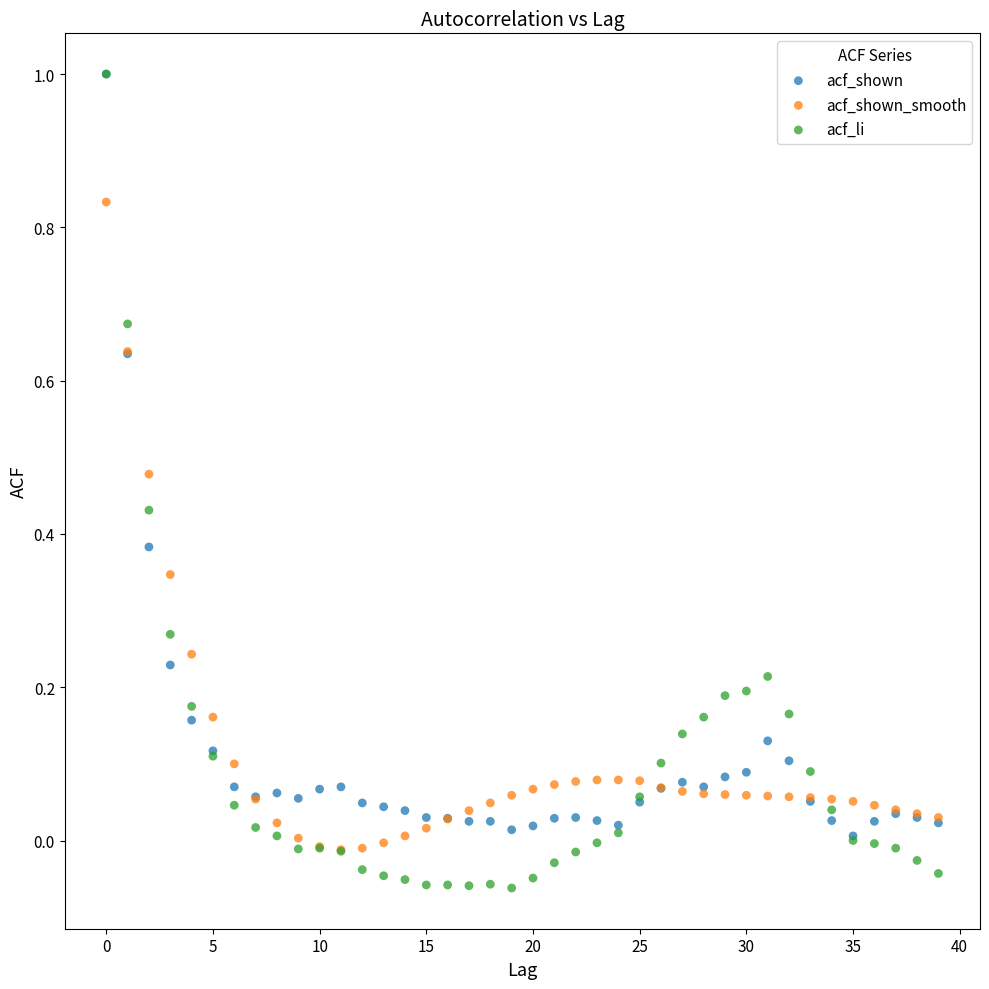

Which series contains the lowest Y value?

acf_li